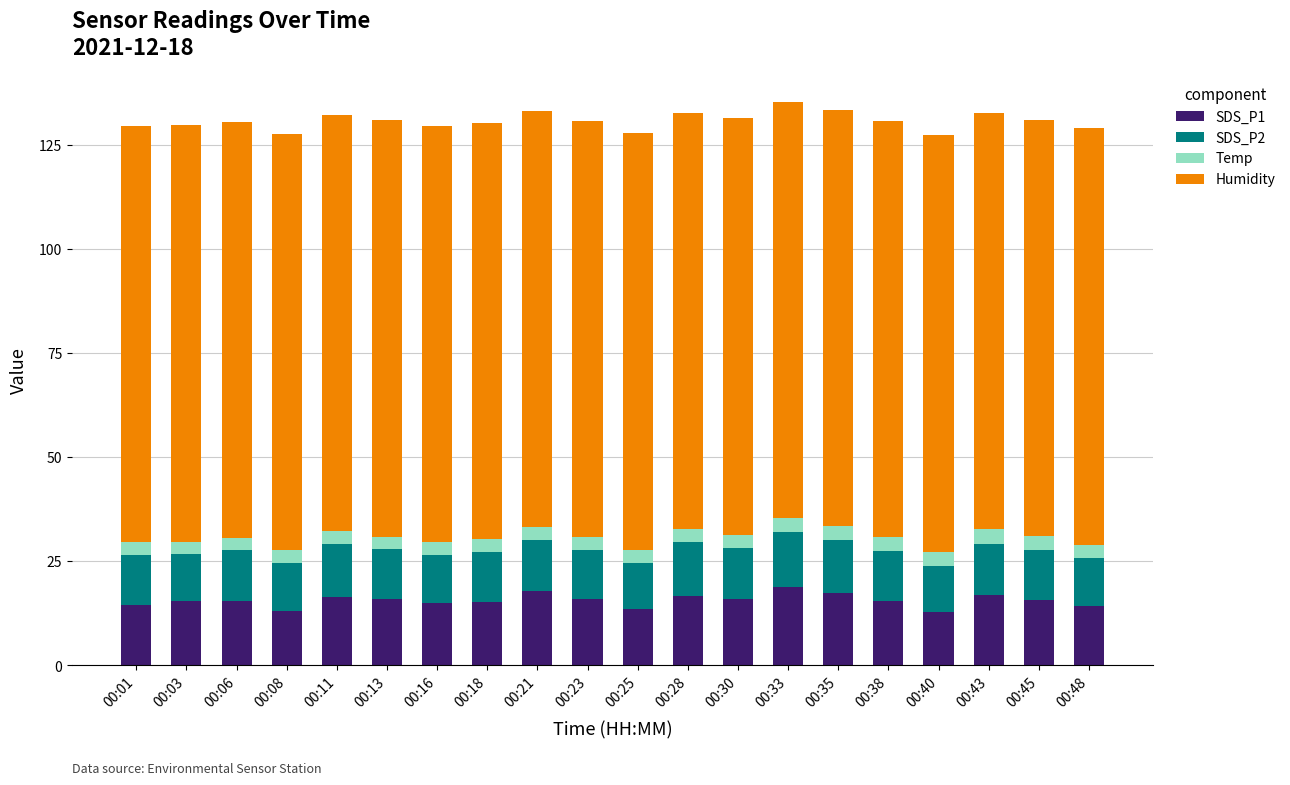

What is the sum of the SDS_P1 values at 00:21 and 00:45?

33.4